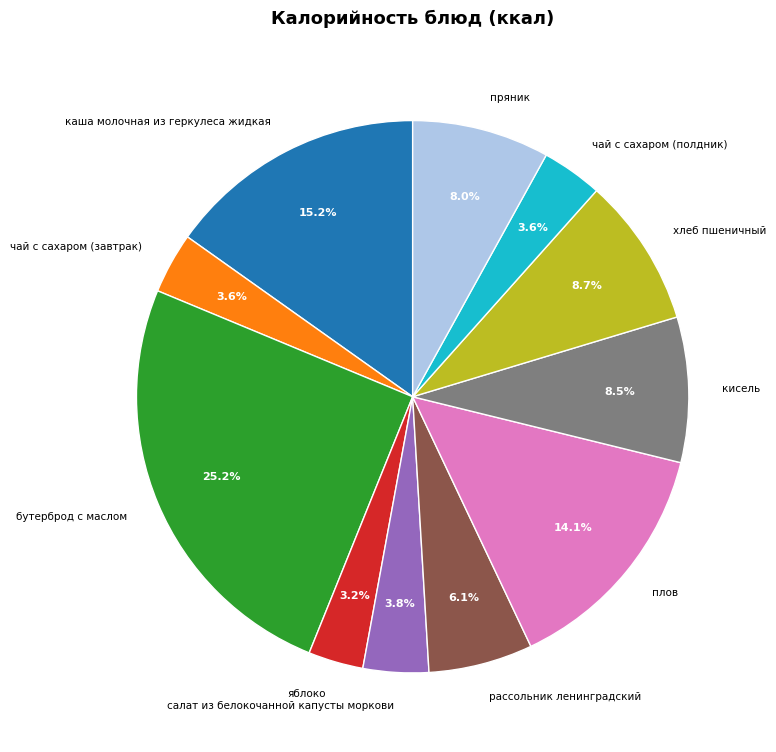

What is the total percentage of рассольник ленинградский and чай с сахаром (завтрак)?

9.7%